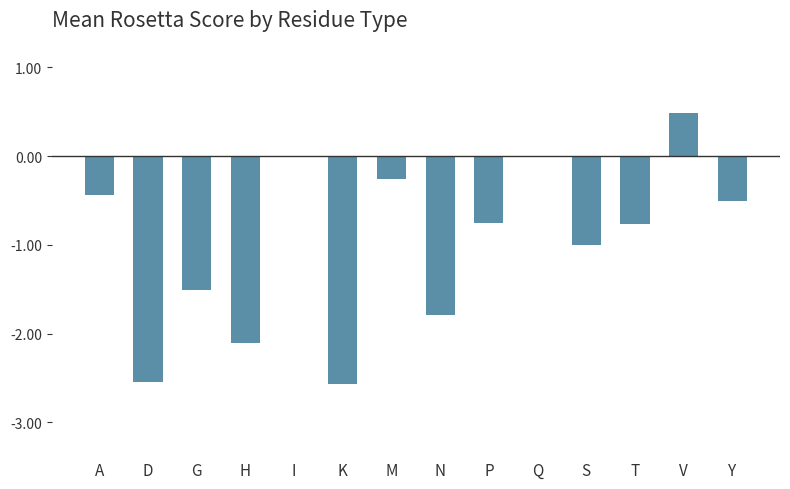

How many data points does each series have?

14